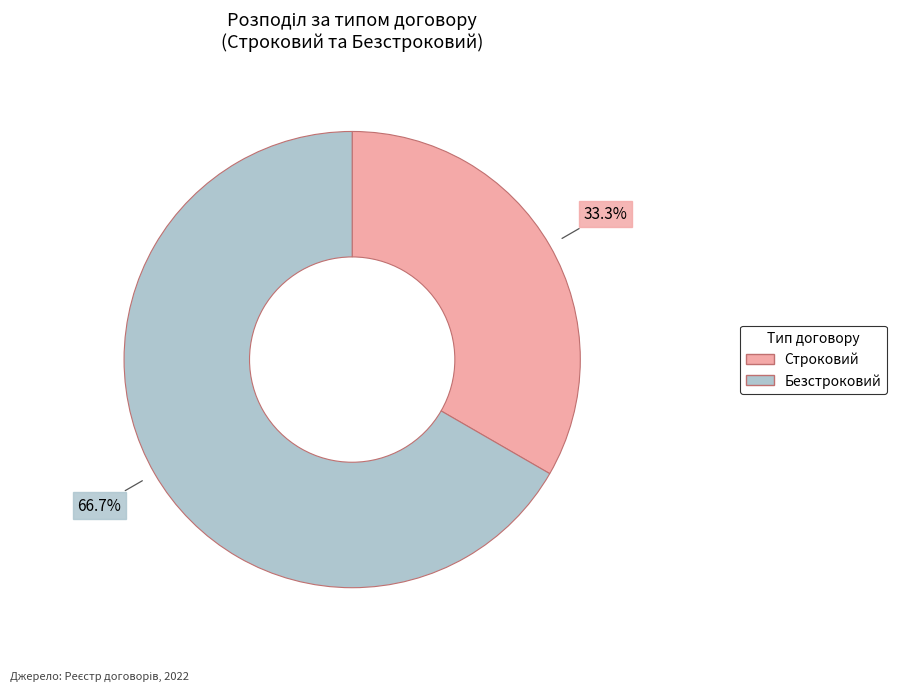

What percentage is NOT represented by Строковий?

66.7%